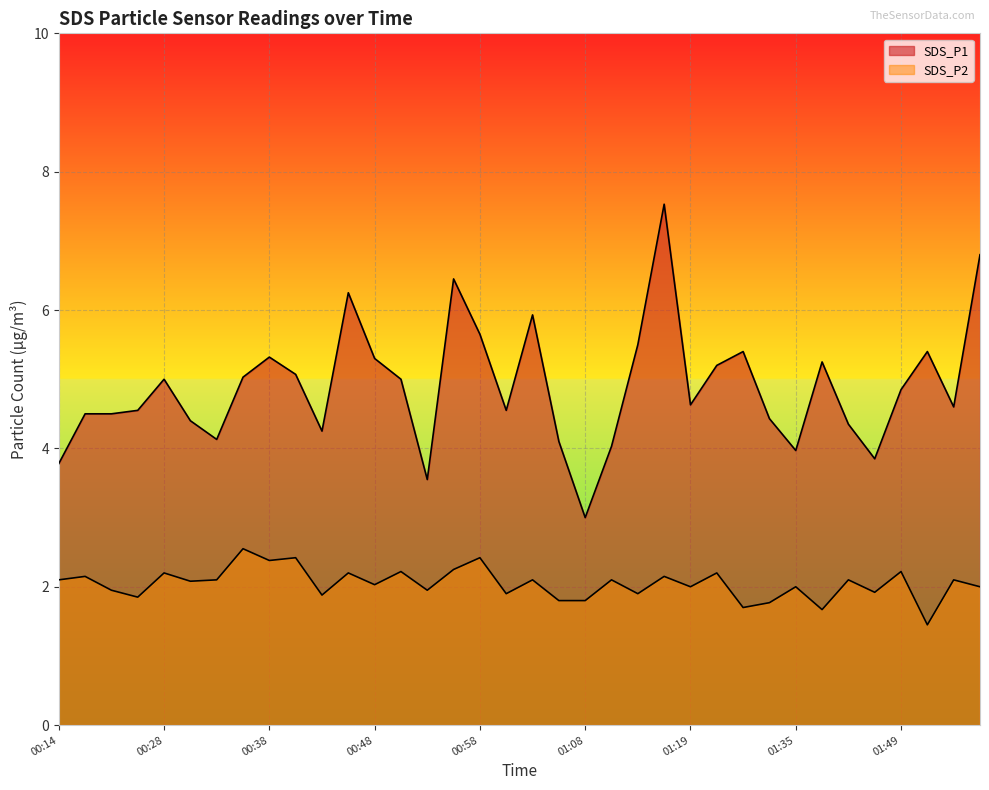

What is the greatest value displayed?

7.5